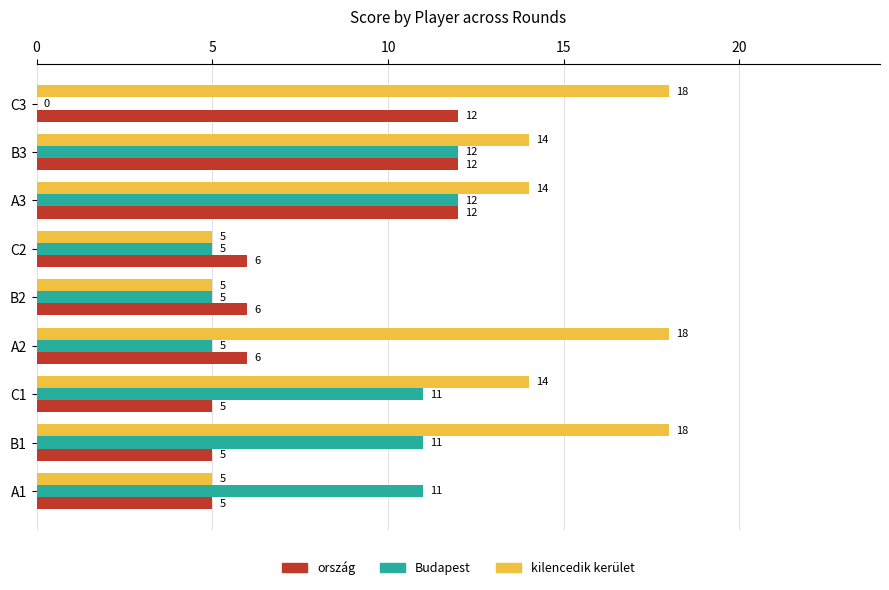

Read the kilencedik kerület value at C1.

14